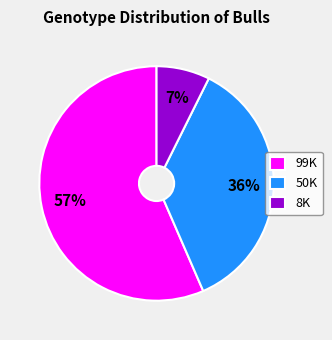

What is the largest slice in the pie chart?

99K